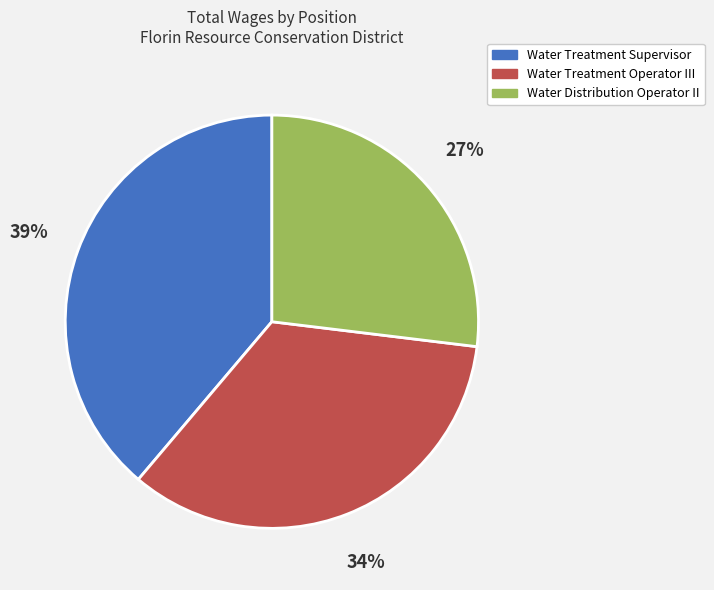

True or false: Water Treatment Operator III accounts for 34% of the total.

True